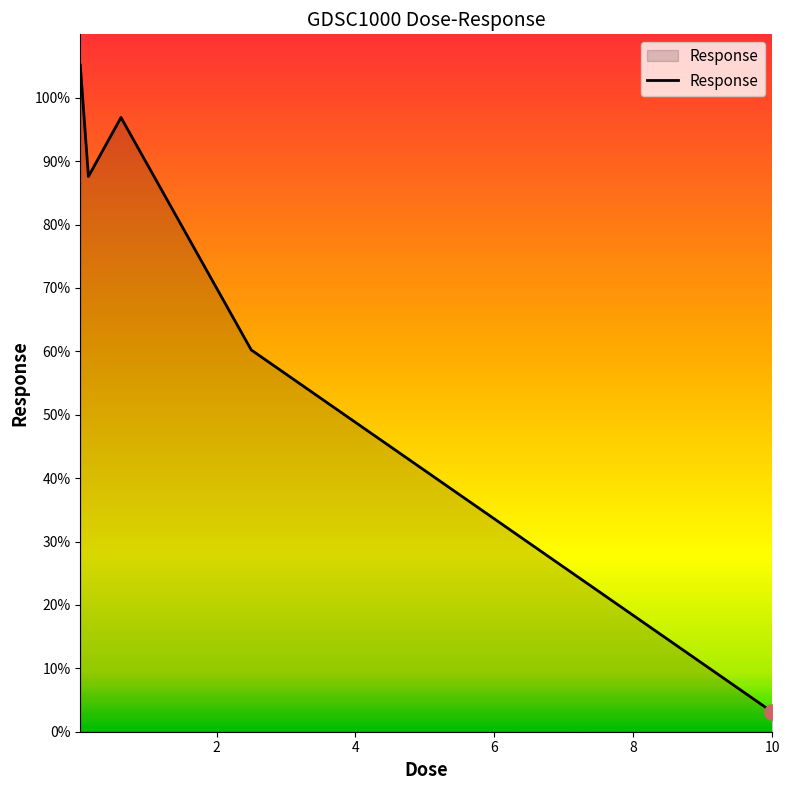

What is the smallest value displayed?

3.1